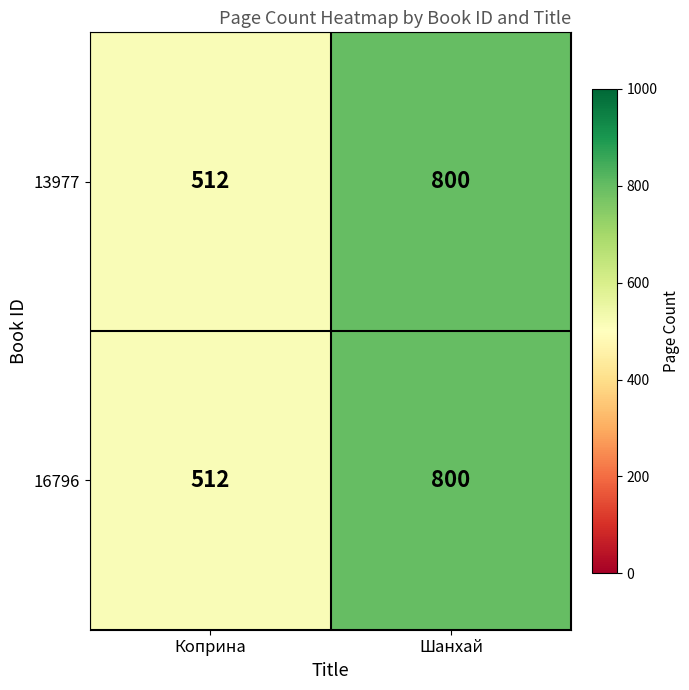

Is the value of 16796 at Коприна greater than the value of 13977 at Шанхай?

No